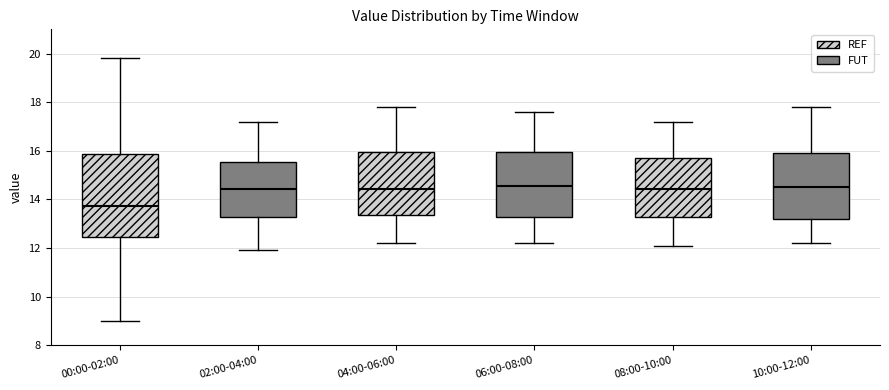

Reading left to right, read every box against the y-axis: the position of its median line, the range the box covers, and the ends of its whiskers. The values are not printed on the chart, so give them approximately, as read against the axis.

00:00-02:00: median 13.8, box 12.4 to 15.8, whiskers 9.0 to 19.8
02:00-04:00: median 14.4, box 13.2 to 15.6, whiskers 12.0 to 17.2
04:00-06:00: median 14.4, box 13.4 to 16.0, whiskers 12.2 to 17.8
06:00-08:00: median 14.6, box 13.2 to 16.0, whiskers 12.2 to 17.6
08:00-10:00: median 14.4, box 13.2 to 15.8, whiskers 12.2 to 17.2
10:00-12:00: median 14.6, box 13.2 to 16.0, whiskers 12.2 to 17.8